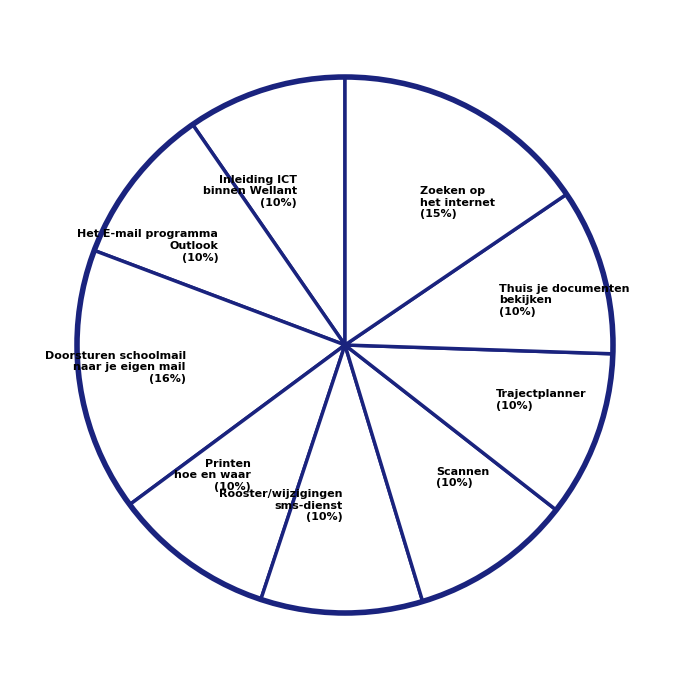

Does Het E-mail programma Outlook represent more than half of the total?

No